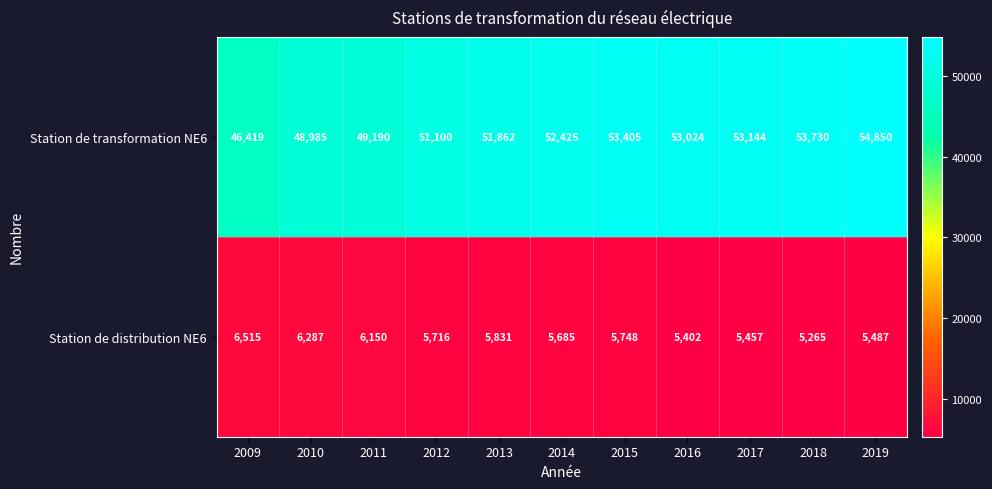

Which label corresponds to the smallest value in the chart?

2018